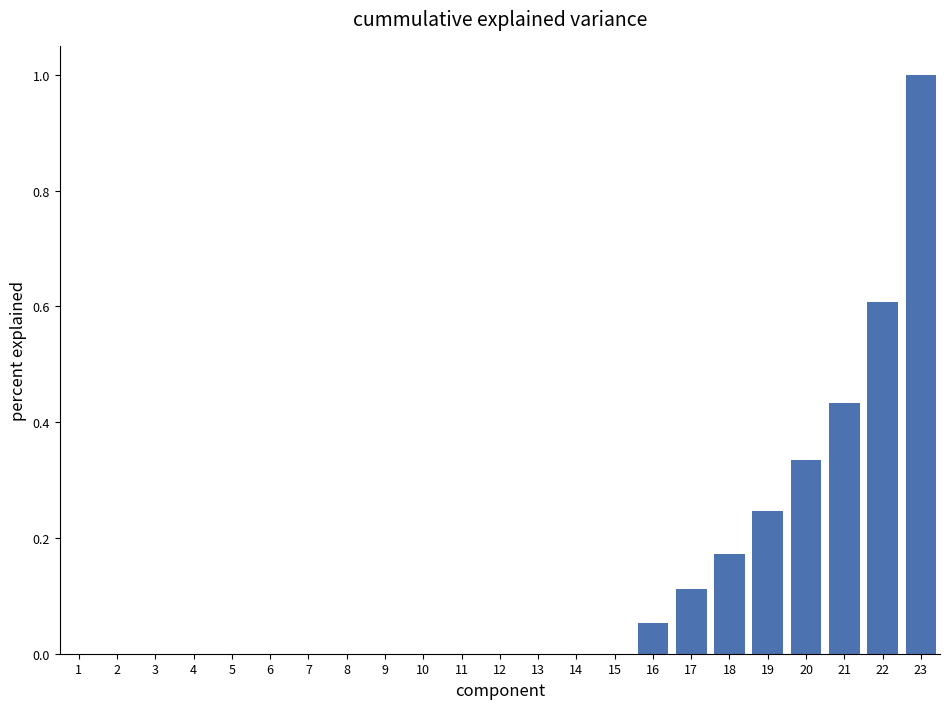

What is the sum of all values?

3.0